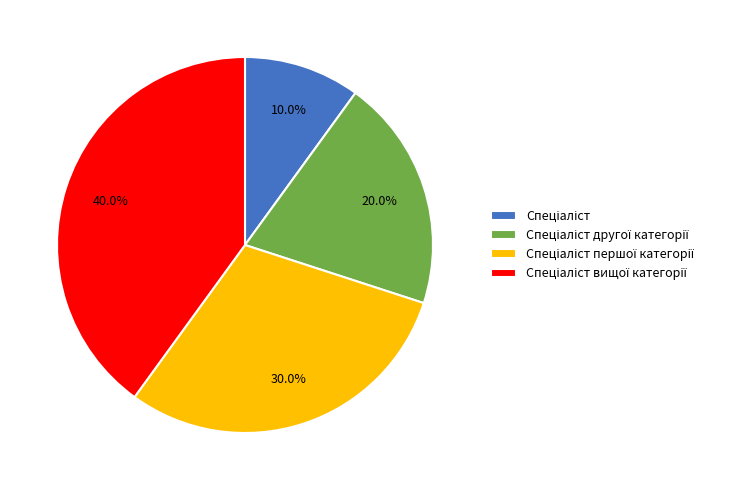

Is there a majority slice in this chart?

No